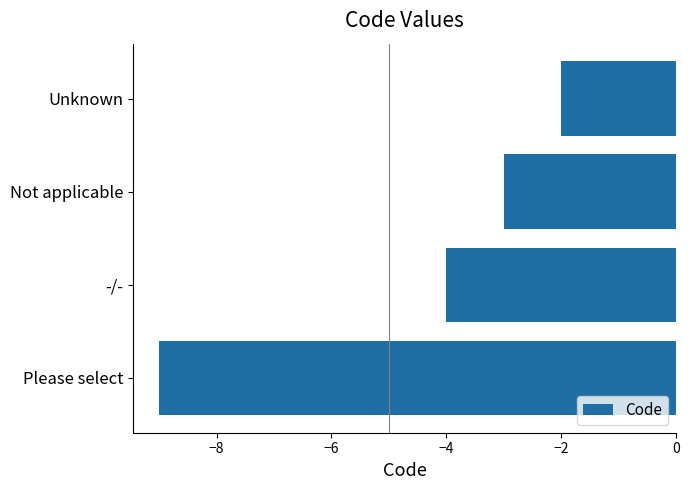

The chart shows a value of -3 at Not applicable. True or false?

True